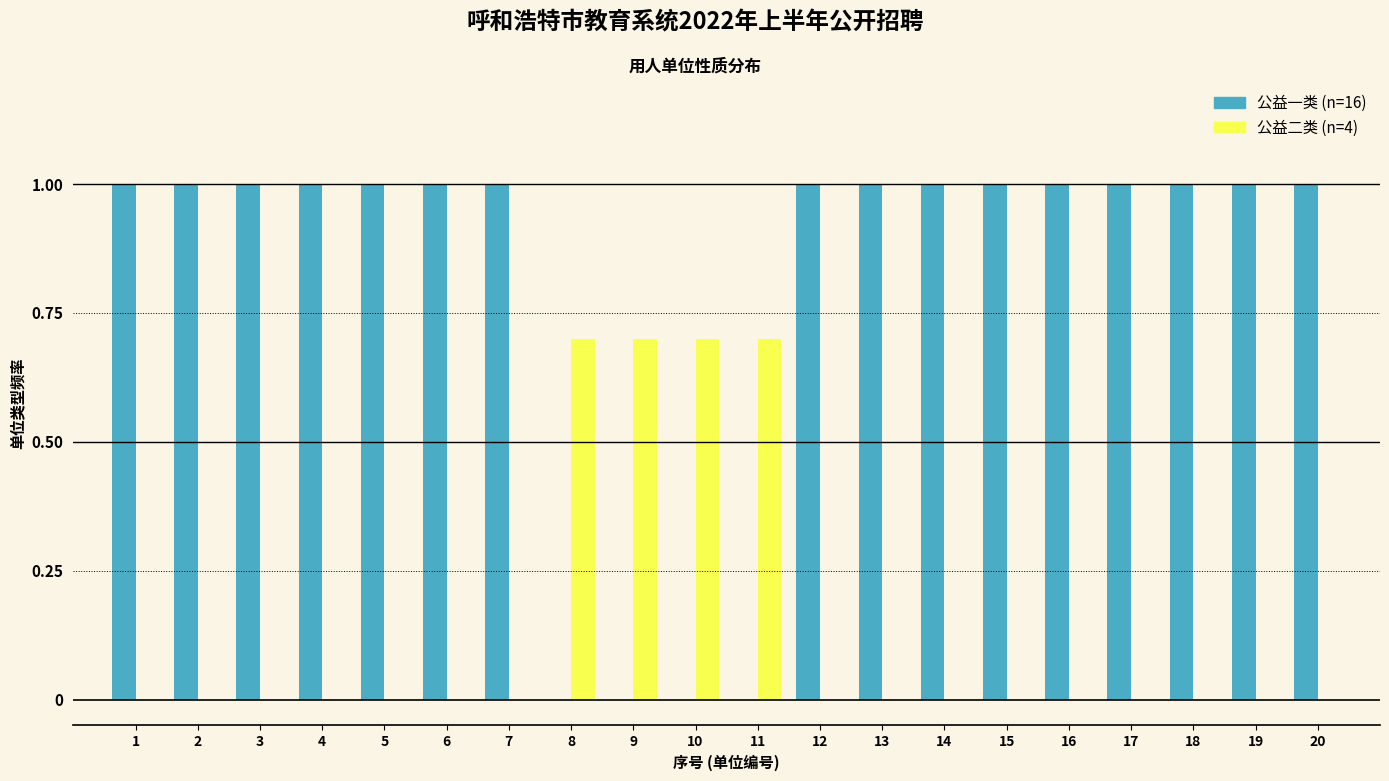

What is the total value across all series at 13?

1.0